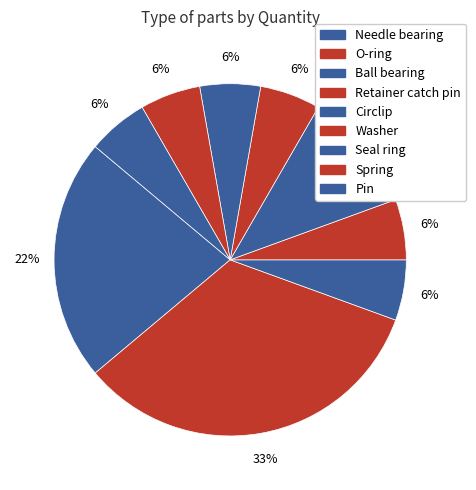

Is Spring the majority of the pie?

No